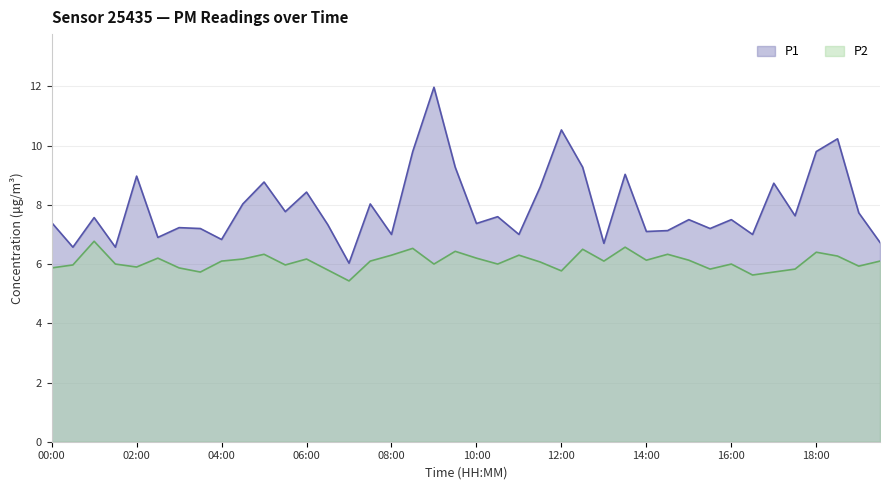

Between 08:30 and 09:00, which series saw the biggest shift?

P1_b